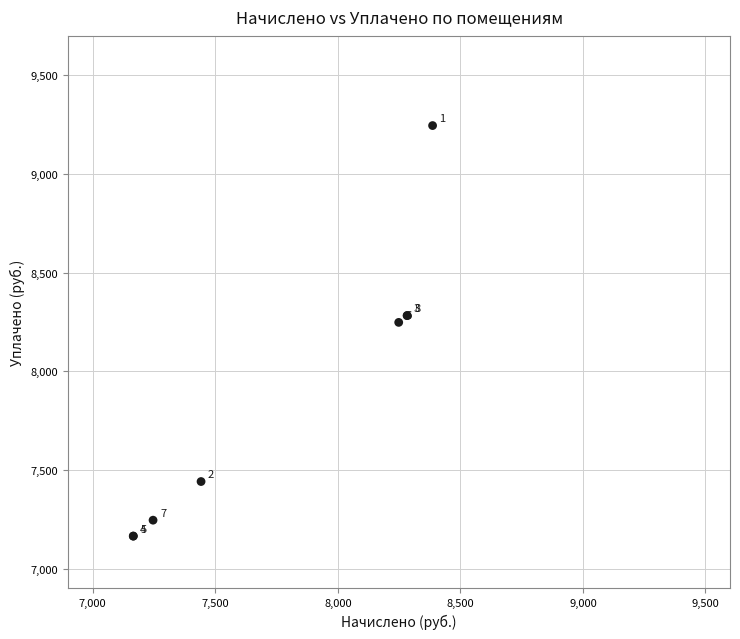

What Y value in the scatter plot is closest to 8205?

8248.3